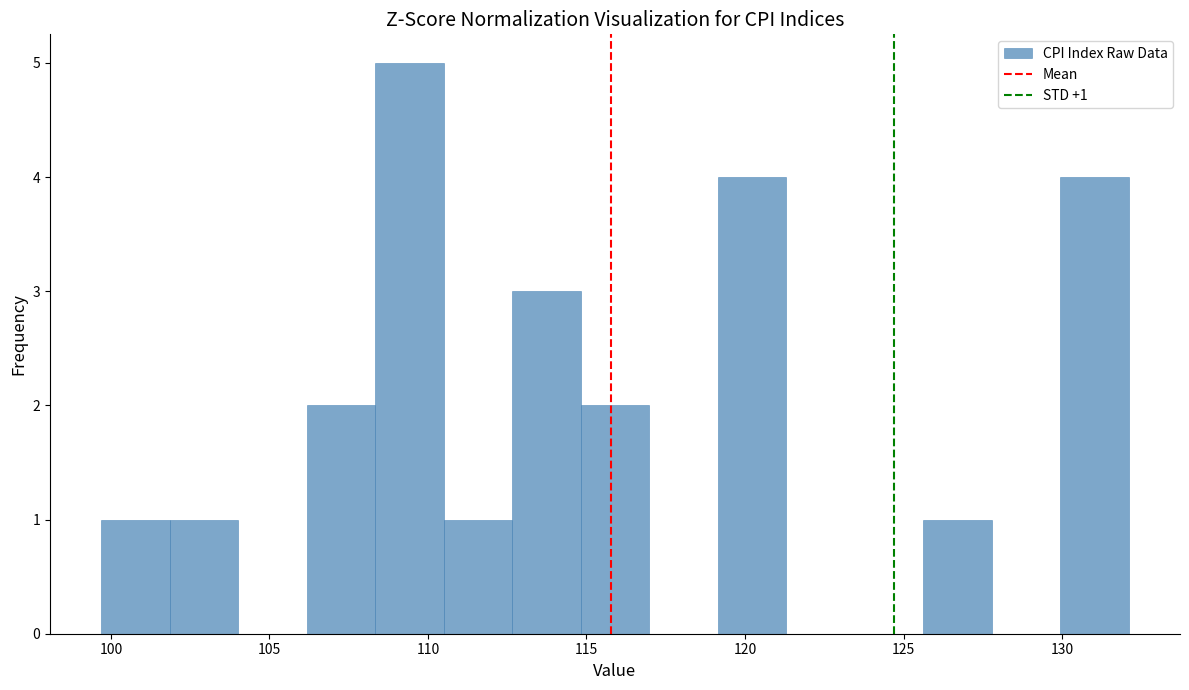

Which range on the x-axis has the tallest bar?

108.5 to 110.5